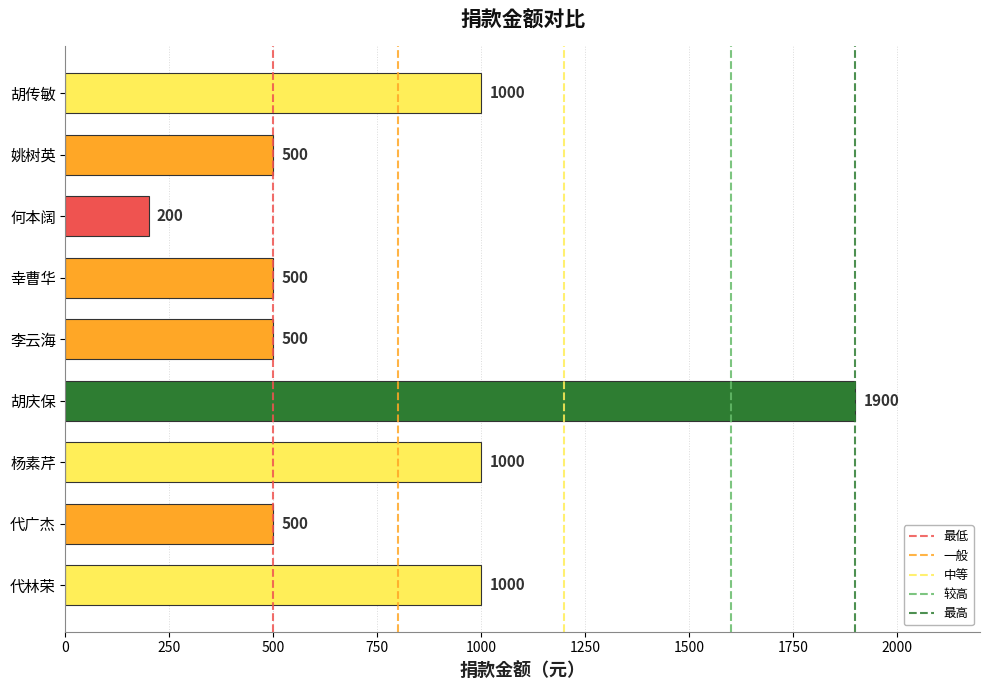

Is it true that the value at 代林荣 is 1000?

True